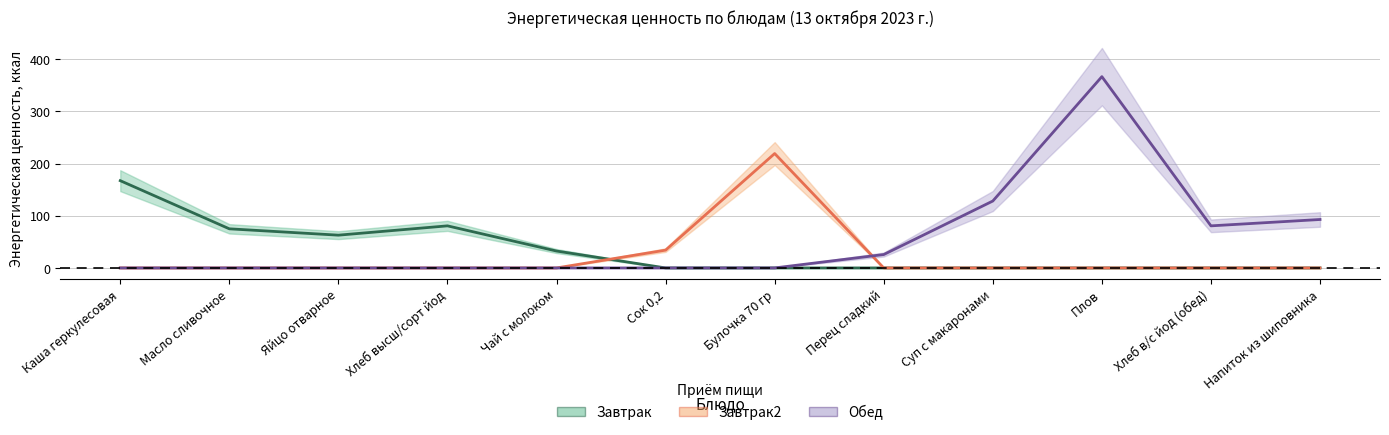

Rank the series by their average value, from highest to lowest.

Обед, Завтрак, Завтрак2